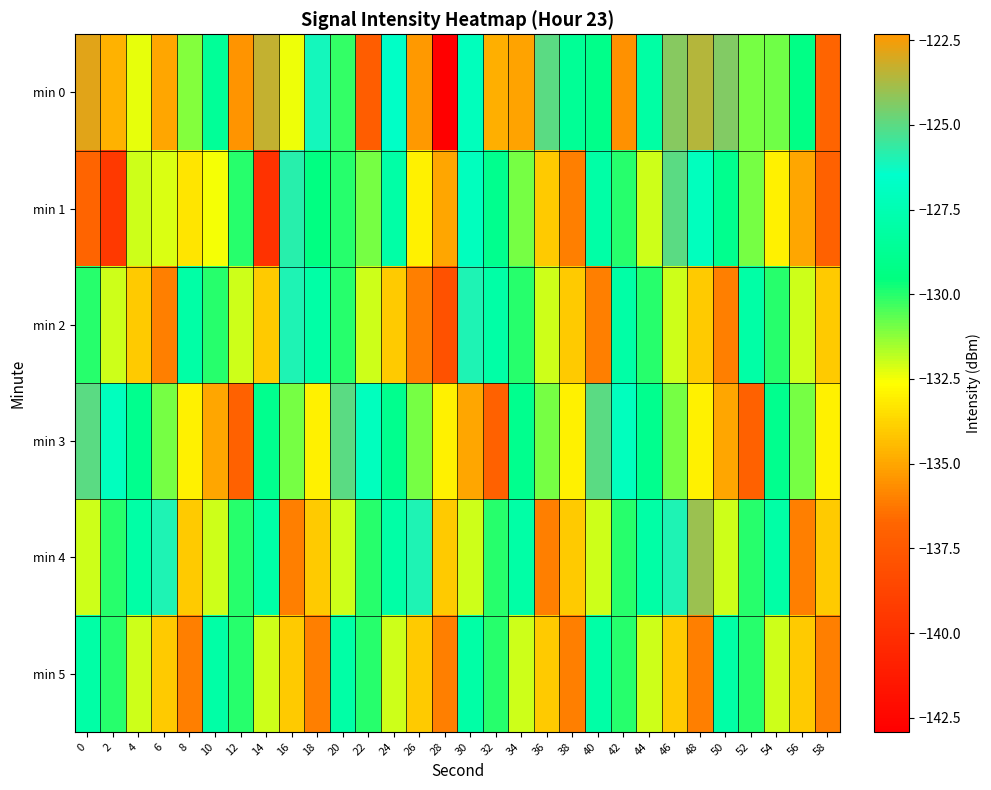

Reading left to right, extract all data points from this chart.

min 0: 0=-122.8	2=-134.6	4=-132.3	6=-135.0	8=-131.1	10=-128.6	12=-135.5	14=-123.3	16=-132.4	18=-126.1	20=-130.2	22=-137.2	24=-126.7	26=-122.3	28=-142.9	30=-127.1	32=-134.8	34=-135.1	36=-125.1	38=-128.6	40=-129.1	42=-135.6	44=-128.1	46=-124.3	48=-123.6	50=-124.4	52=-130.9	54=-130.9	56=-129.3	58=-136.8
min 1: 0=-136.8	2=-139.4	4=-132.0	6=-132.2	8=-133.3	10=-132.5	12=-130.0	14=-139.8	16=-125.8	18=-129.4	20=-130.0	22=-131.0	24=-128.0	26=-133.0	28=-135.0	30=-127.0	32=-129.0	34=-131.0	36=-134.0	38=-136.0	40=-128.0	42=-130.0	44=-132.0	46=-125.0	48=-127.0	50=-129.0	52=-131.0	54=-133.0	56=-135.0	58=-137.0
min 2: 0=-130.0	2=-132.0	4=-134.0	6=-136.0	8=-128.0	10=-130.0	12=-132.0	14=-134.0	16=-126.0	18=-128.0	20=-130.0	22=-132.0	24=-134.0	26=-136.0	28=-138.0	30=-126.0	32=-128.0	34=-130.0	36=-132.0	38=-134.0	40=-136.0	42=-128.0	44=-130.0	46=-132.0	48=-134.0	50=-136.0	52=-128.0	54=-130.0	56=-132.0	58=-134.0
min 3: 0=-125.0	2=-127.0	4=-129.0	6=-131.0	8=-133.0	10=-135.0	12=-137.0	14=-129.0	16=-131.0	18=-133.0	20=-125.0	22=-127.0	24=-129.0	26=-131.0	28=-133.0	30=-135.0	32=-137.0	34=-129.0	36=-131.0	38=-133.0	40=-125.0	42=-127.0	44=-129.0	46=-131.0	48=-133.0	50=-135.0	52=-137.0	54=-129.0	56=-131.0	58=-133.0
min 4: 0=-132.0	2=-130.0	4=-128.0	6=-126.0	8=-134.0	10=-132.0	12=-130.0	14=-128.0	16=-136.0	18=-134.0	20=-132.0	22=-130.0	24=-128.0	26=-126.0	28=-134.0	30=-132.0	32=-130.0	34=-128.0	36=-136.0	38=-134.0	40=-132.0	42=-130.0	44=-128.0	46=-126.0	48=-124.0	50=-132.0	52=-130.0	54=-128.0	56=-136.0	58=-134.0
min 5: 0=-128.0	2=-130.0	4=-132.0	6=-134.0	8=-136.0	10=-128.0	12=-130.0	14=-132.0	16=-134.0	18=-136.0	20=-128.0	22=-130.0	24=-132.0	26=-134.0	28=-136.0	30=-128.0	32=-130.0	34=-132.0	36=-134.0	38=-136.0	40=-128.0	42=-130.0	44=-132.0	46=-134.0	48=-136.0	50=-128.0	52=-130.0	54=-132.0	56=-134.0	58=-136.0